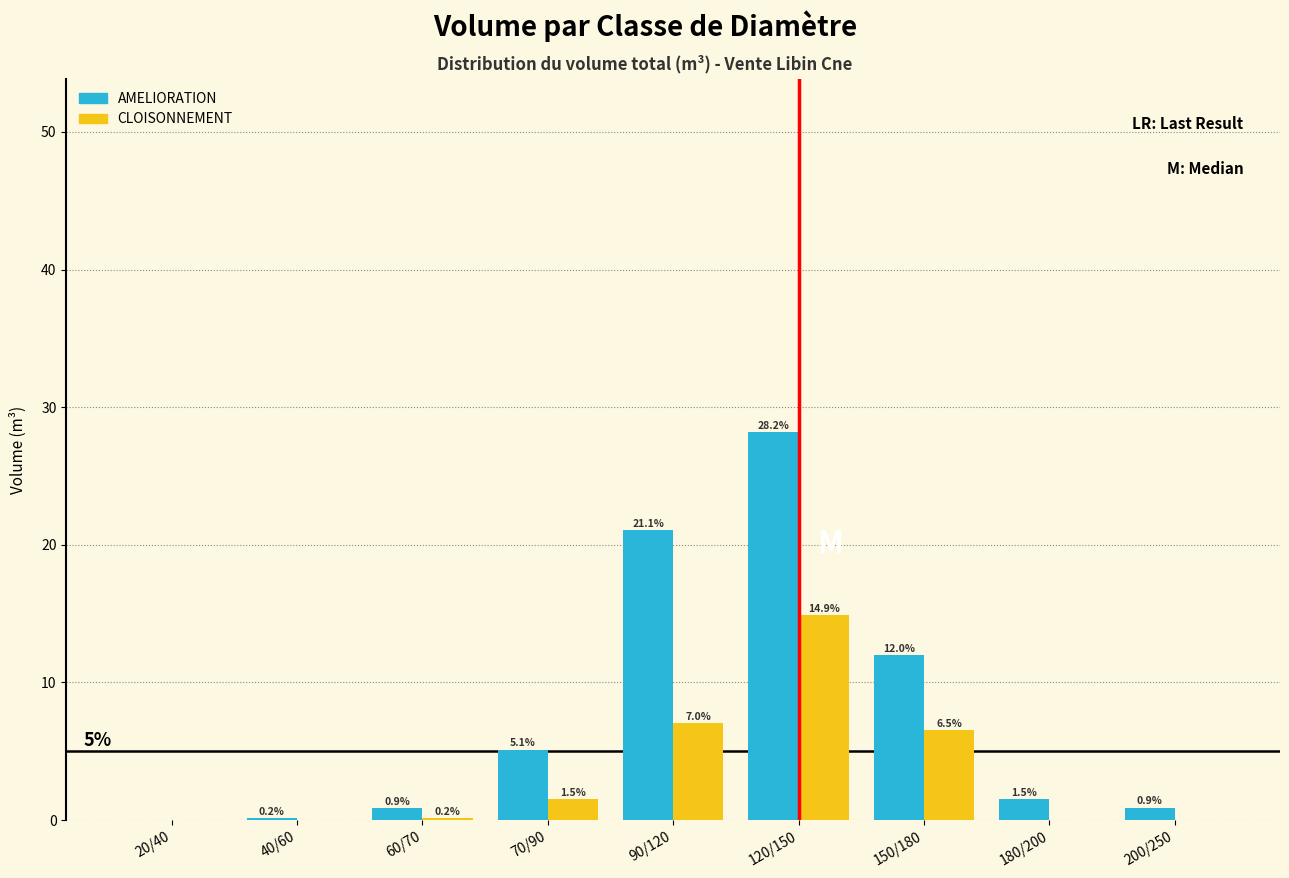

True or false: CLOISONNEMENT has a value of 6.5 at 150/180.

True